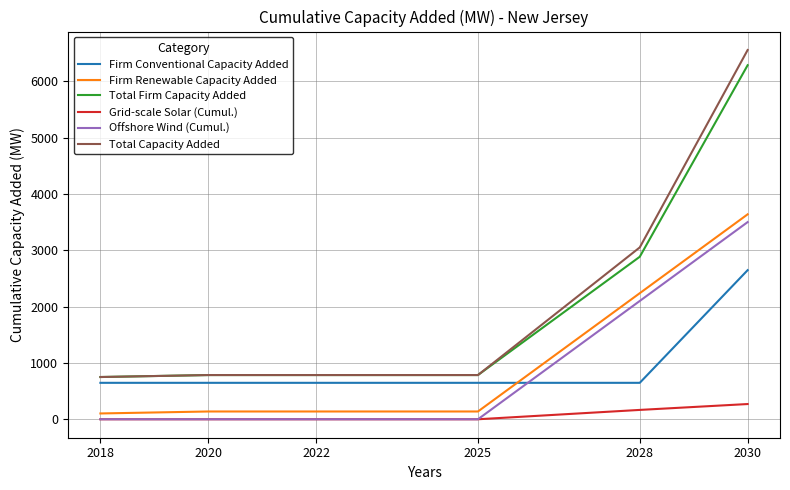

The Grid-scale Solar (Cumul.) series shows 270.2 at 2030. True or false?

True